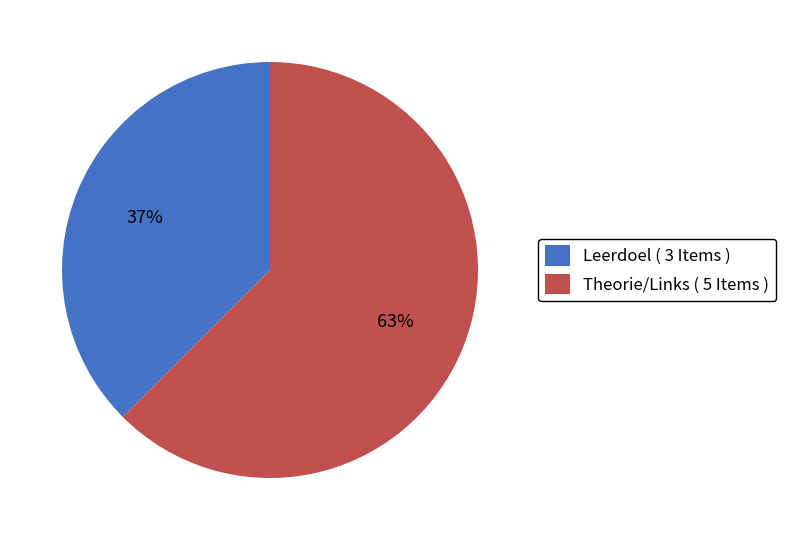

Does any single category account for the majority?

Yes